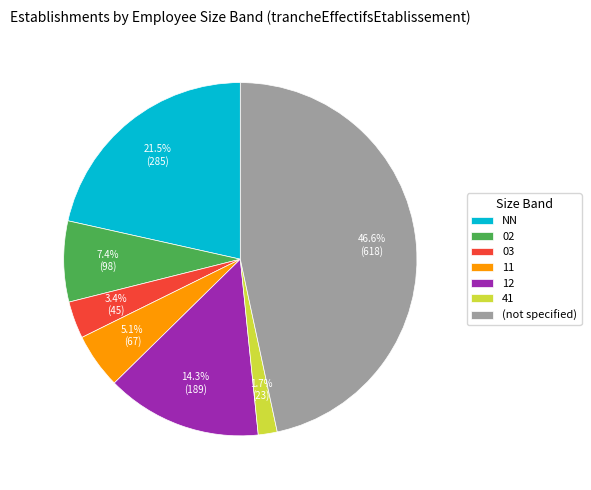

What is the ratio of the value at 02 to the value at 11?

1.5